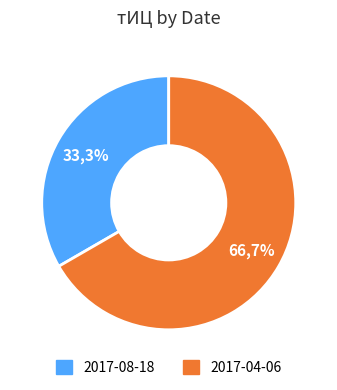

What is the majority slice?

2017-04-06